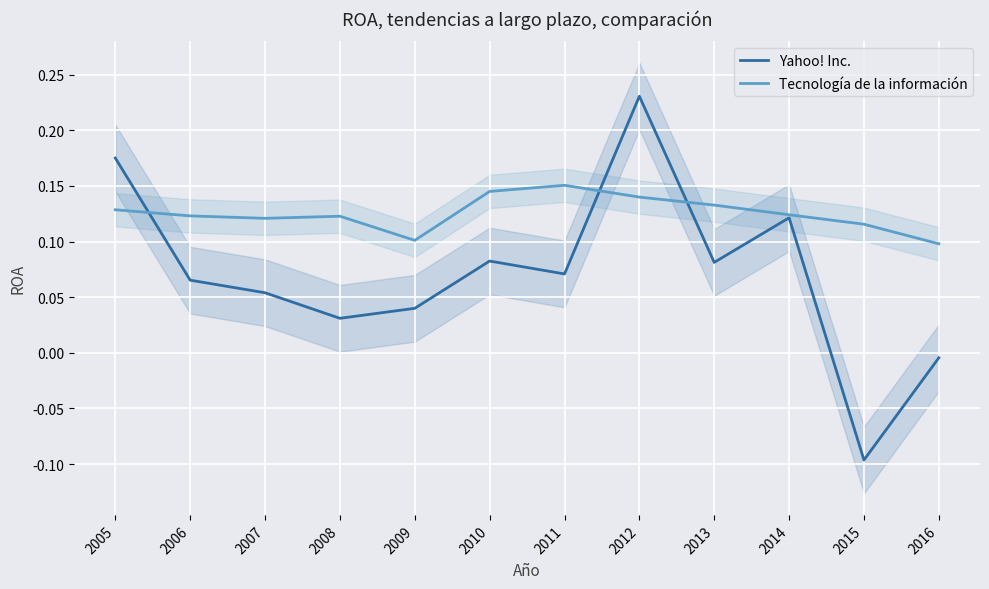

How many data points in Yahoo! Inc. are less than 0?

2